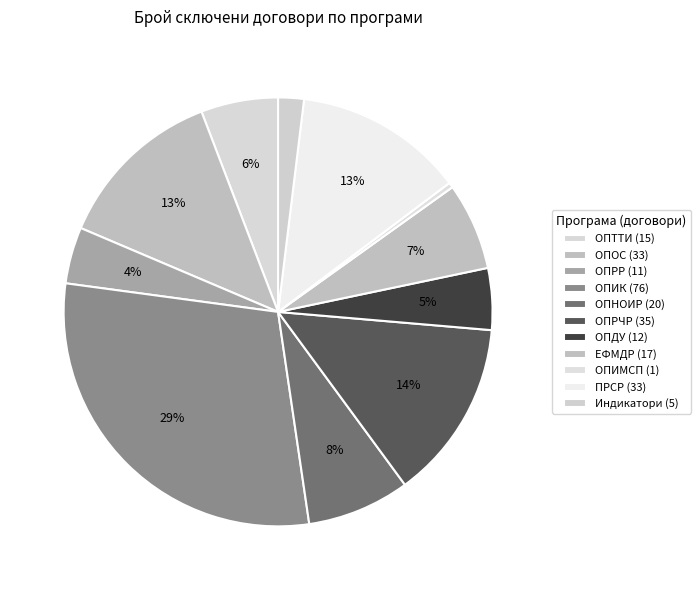

To the nearest percent, what is the average slice percentage?

9%